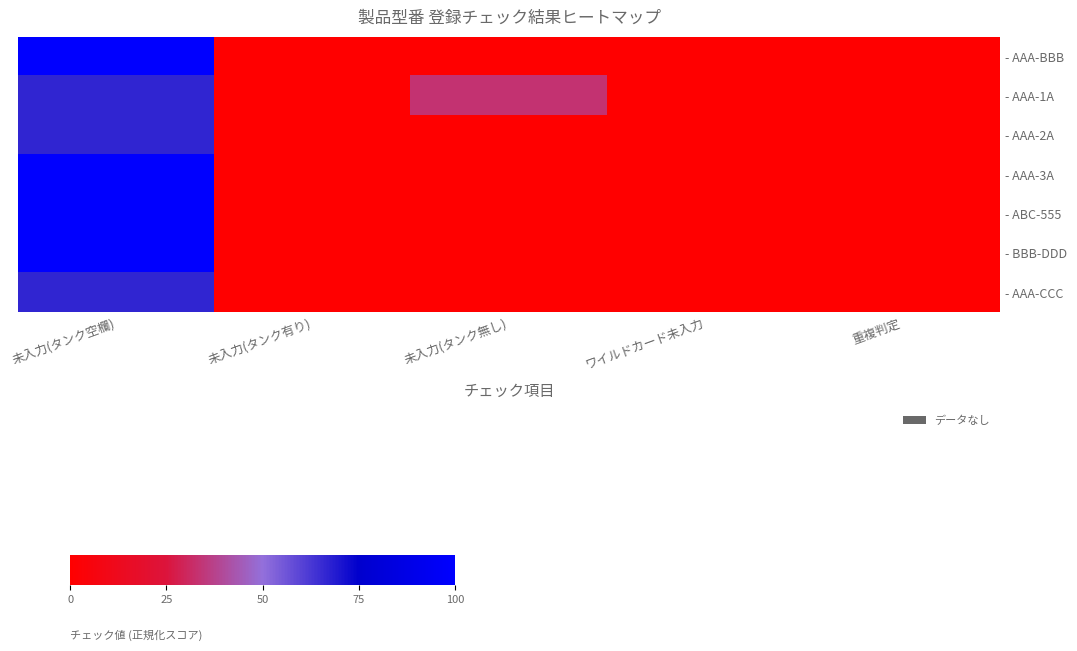

Count the number of categories in the chart.

5